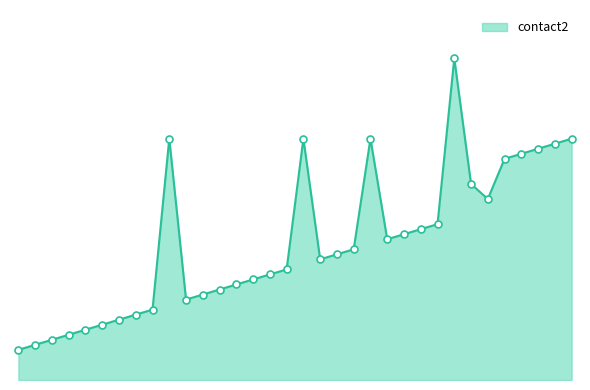

Which label corresponds to the smallest value in the chart?

2